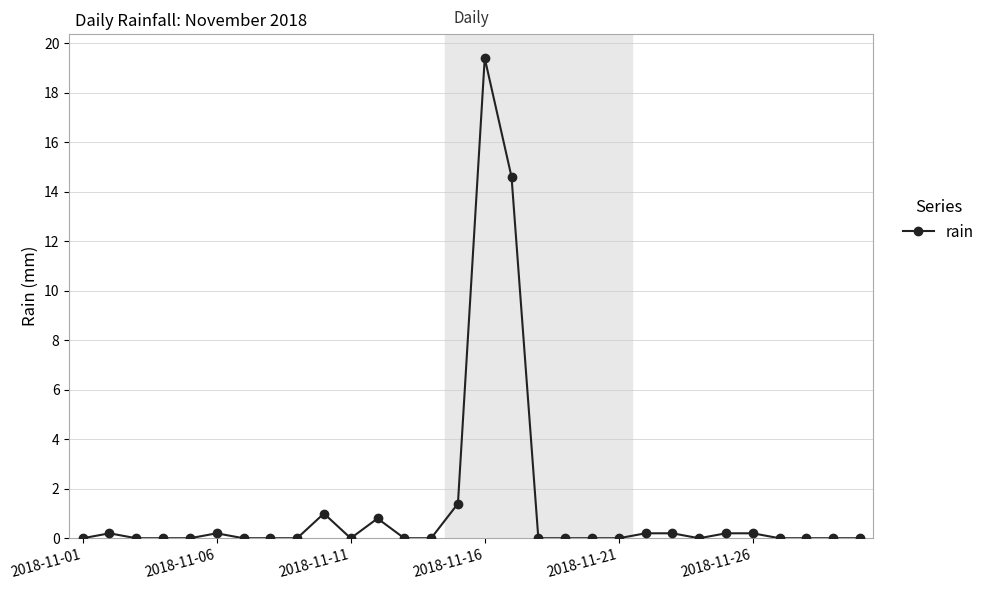

How many lines are shown in the chart?

1